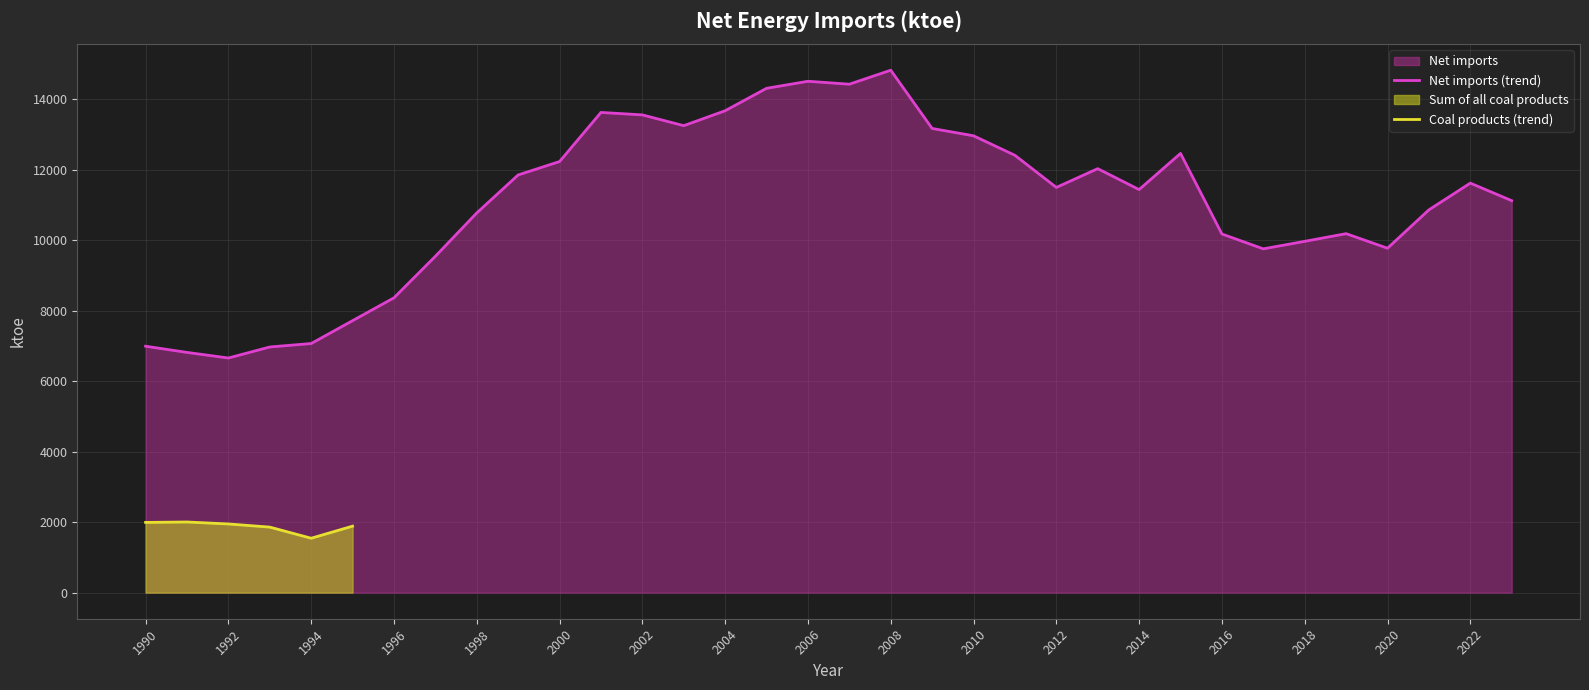

List the labels in order of value, smallest first.

1992, 1991, 1993, 1990, 1994, 1995, 1996, 1997, 2017, 2020, 2018, 2016, 2019, 1998, 2021, 2023, 2014, 2012, 2022, 1999, 2013, 2000, 2011, 2015, 2010, 2009, 2003, 2002, 2001, 2004, 2005, 2007, 2006, 2008